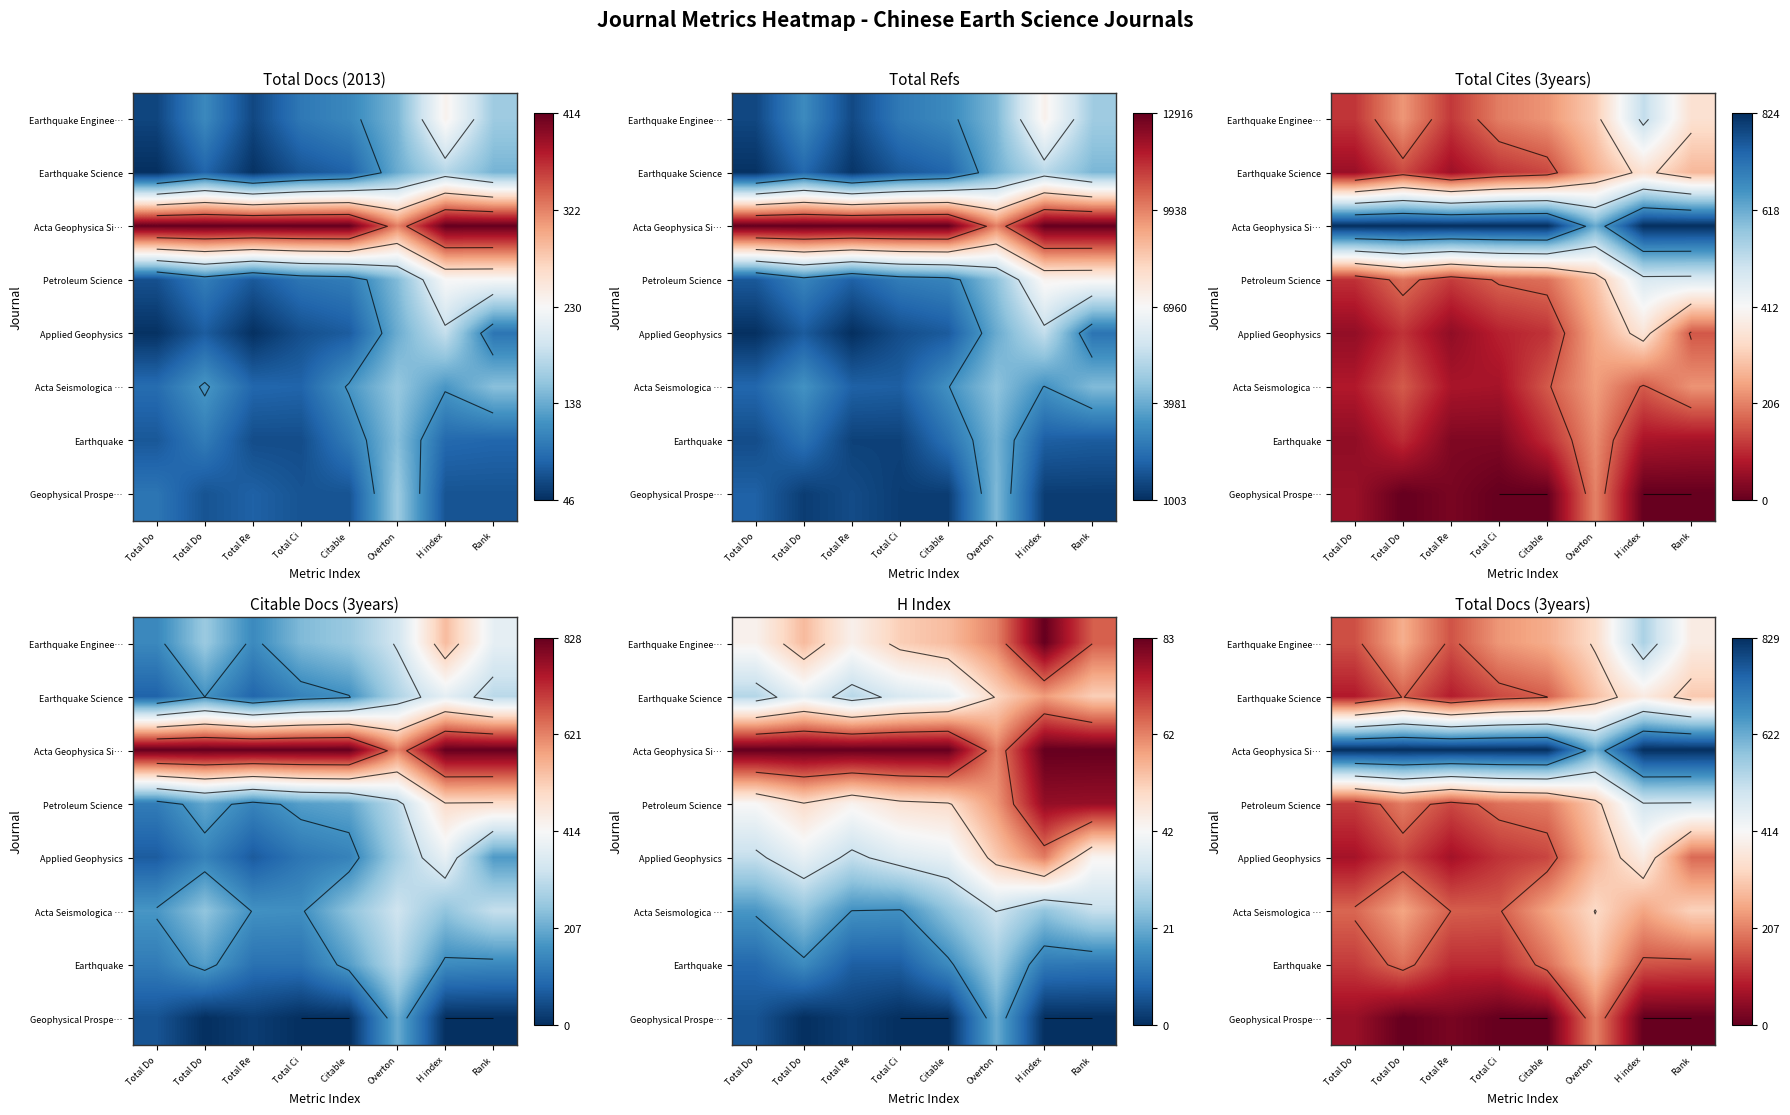

Which series has the largest total across all categories?

Acta Geophysica Si…